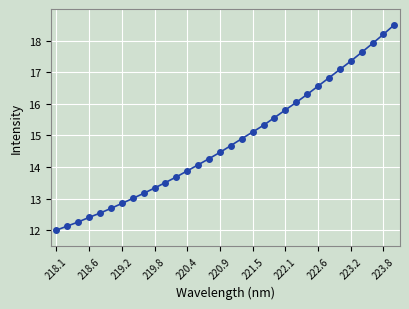

What is the greatest value displayed?

18.5